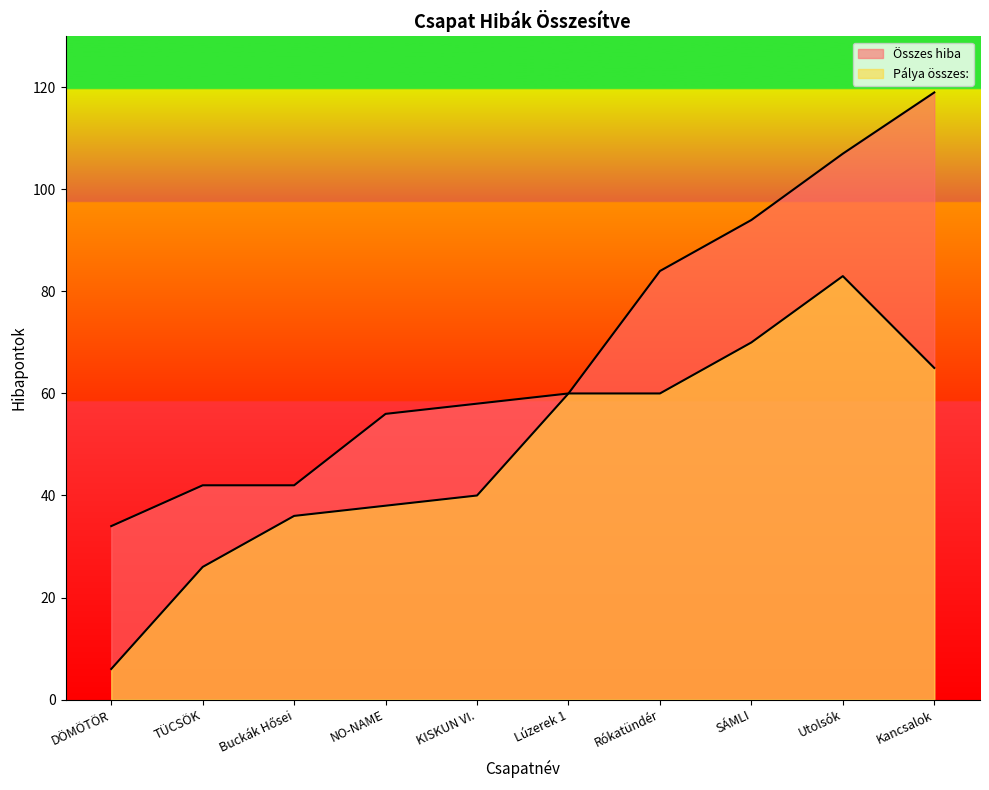

What is the label of the 9th point from the left?

Utolsók